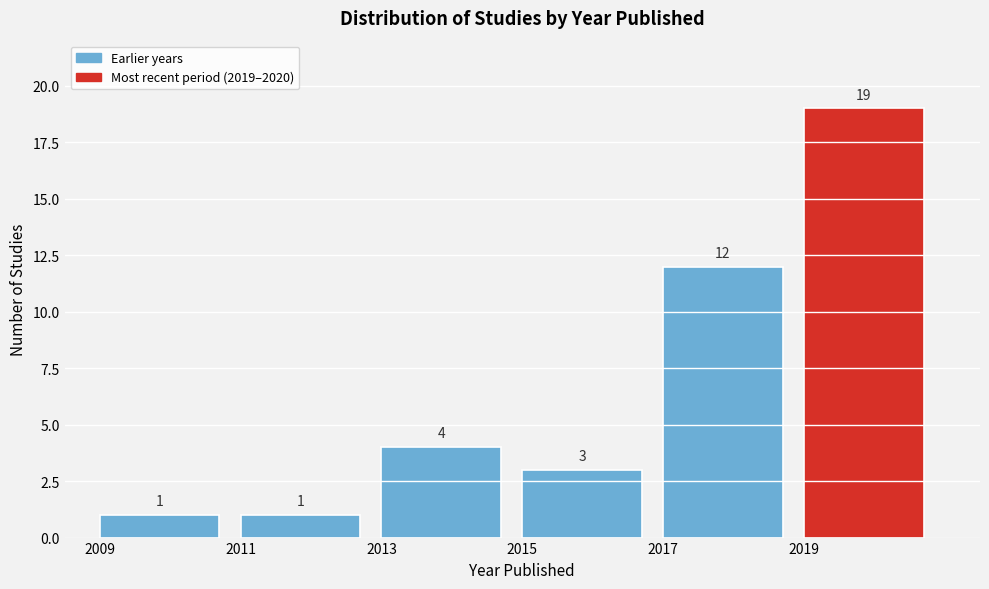

Which range on the x-axis has the tallest bar?

2019 to 2021